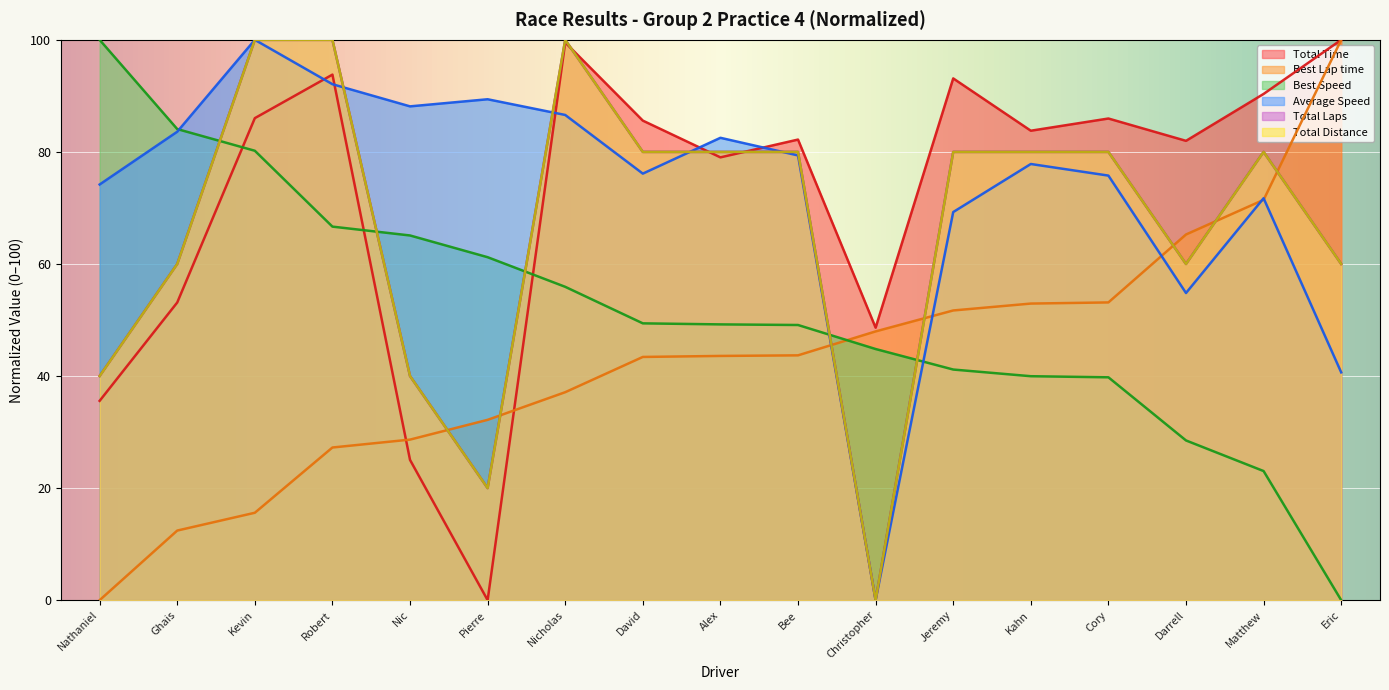

The value of Best Lap time at Darrell is 40.0. True or false?

False